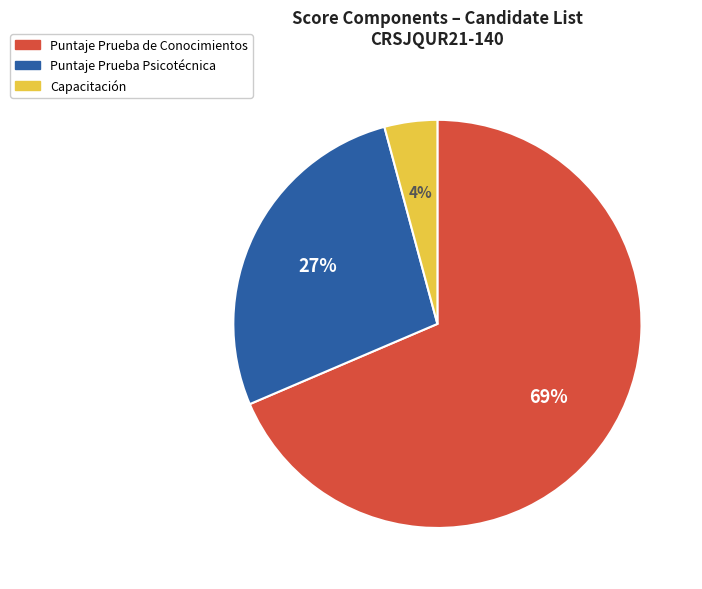

Is there any slice that represents more than half of the pie?

Yes